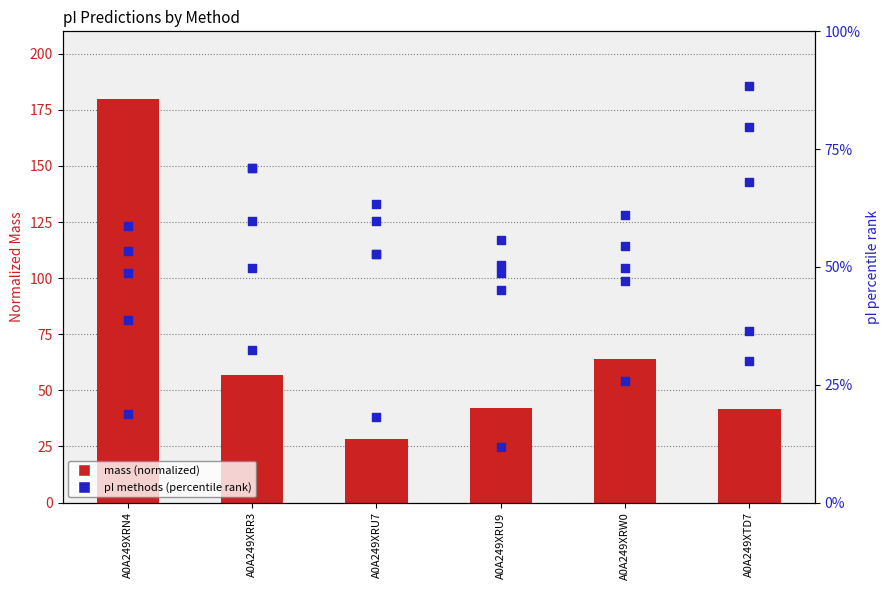

Is the value of IPC_peptide at A0A249XRU7 greater than the value of IPC2_peptide at A0A249XTD7?

Yes